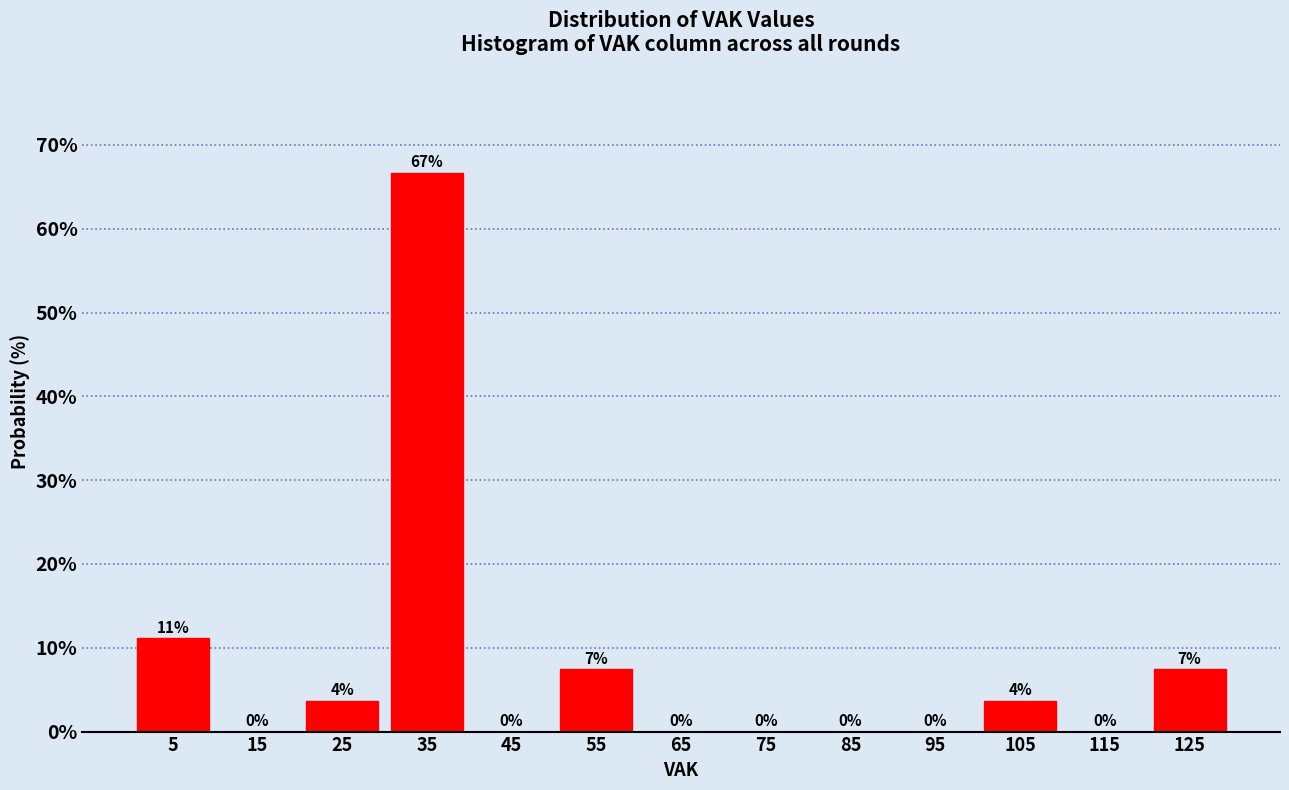

Which range on the x-axis has the tallest bar?

30 to 40